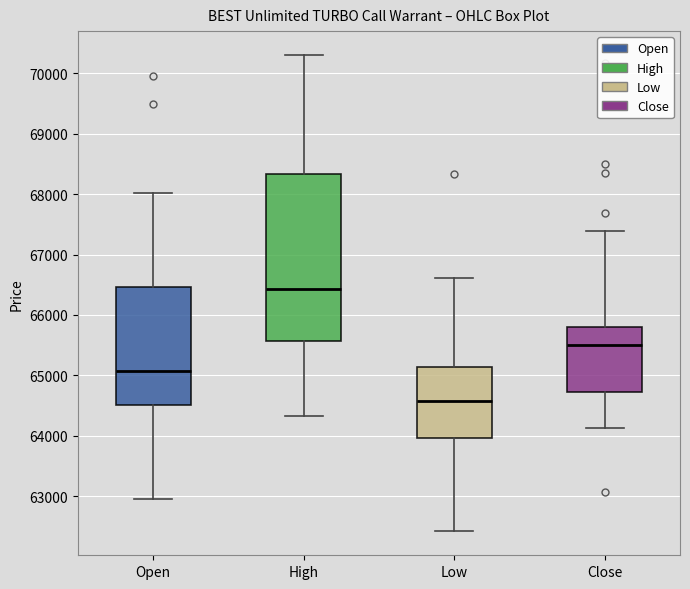

Reading left to right, transcribe this box plot: for each box, give where its median line is, the range the box spans, and where its two whiskers end, as read against the y-axis. The values are not printed on the chart, so give them approximately, as read against the axis.

Open: median 65100, box 64500 to 66500, whiskers 62900 to 68000
High: median 66400, box 65600 to 68300, whiskers 64300 to 70300
Low: median 64600, box 64000 to 65100, whiskers 62400 to 66600
Close: median 65500, box 64700 to 65800, whiskers 64100 to 67400